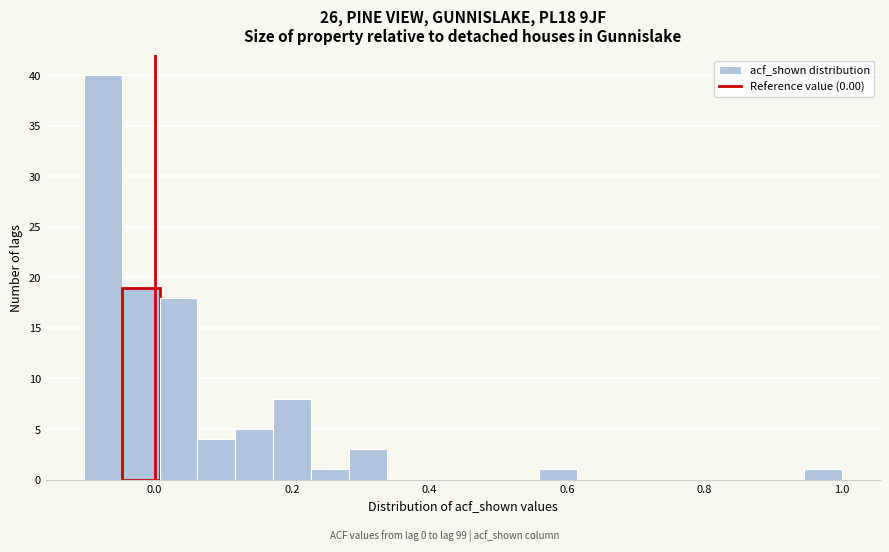

Around what value on the x-axis is the tallest bar? Give the approximate position of its centre, as read against the axis.

-0.08